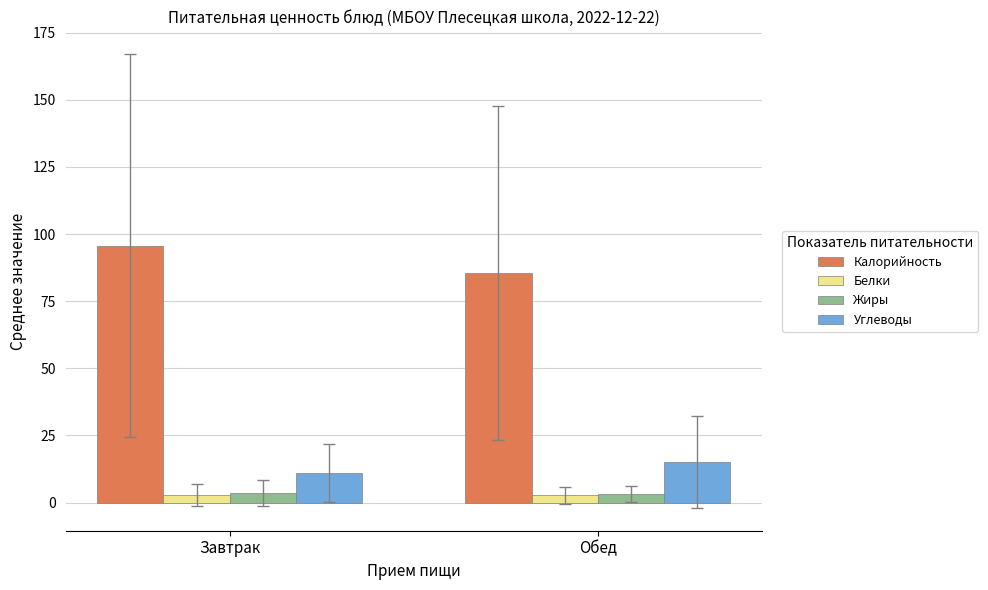

At how many categories does at least one series exceed 54?

2